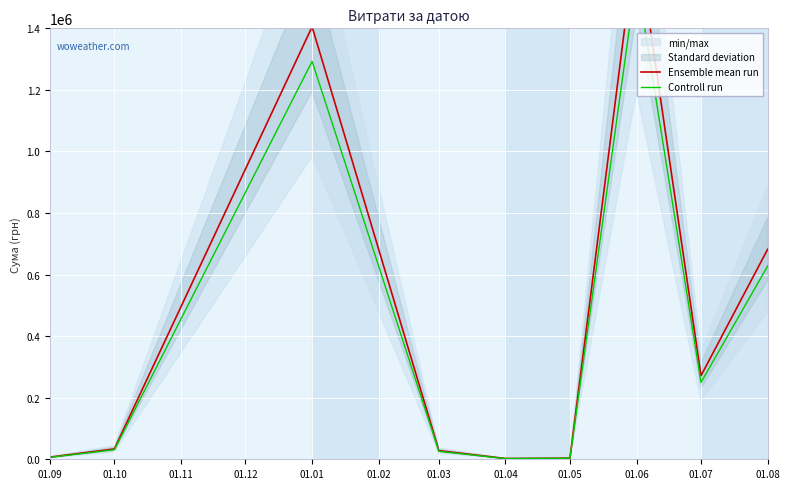

At 01.07, list the series in order from largest to smallest.

Ensemble mean run, Controll run